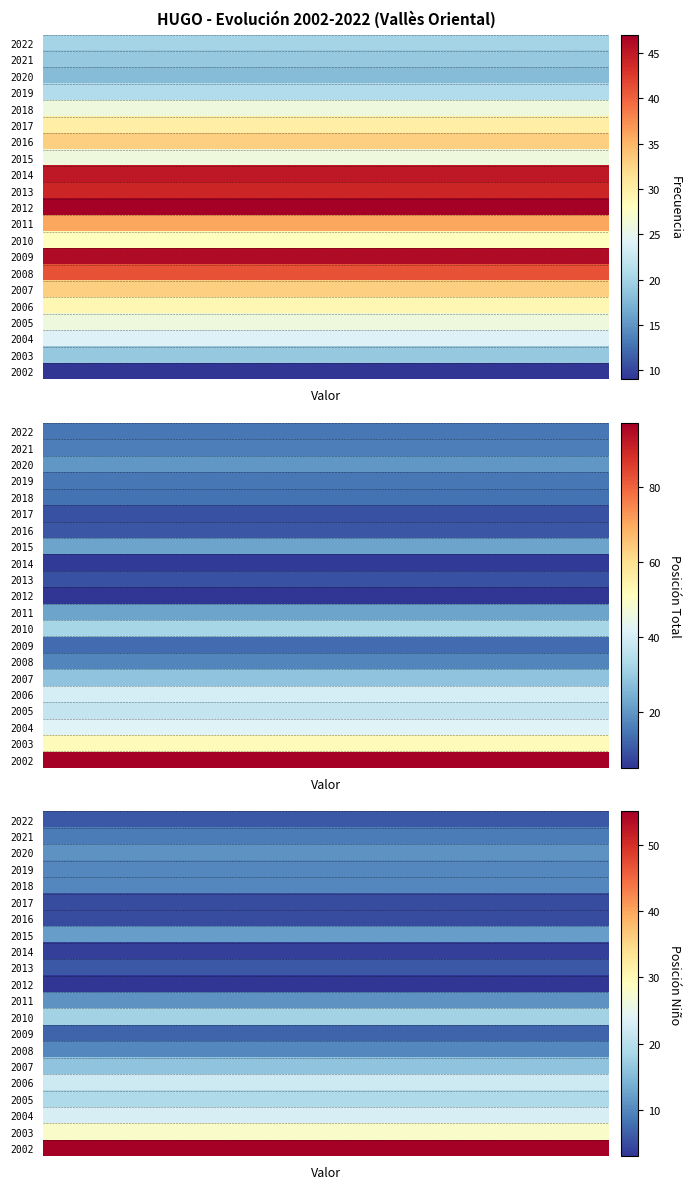

Between 2021 and 2005, which series saw the biggest shift?

Posicion_Total